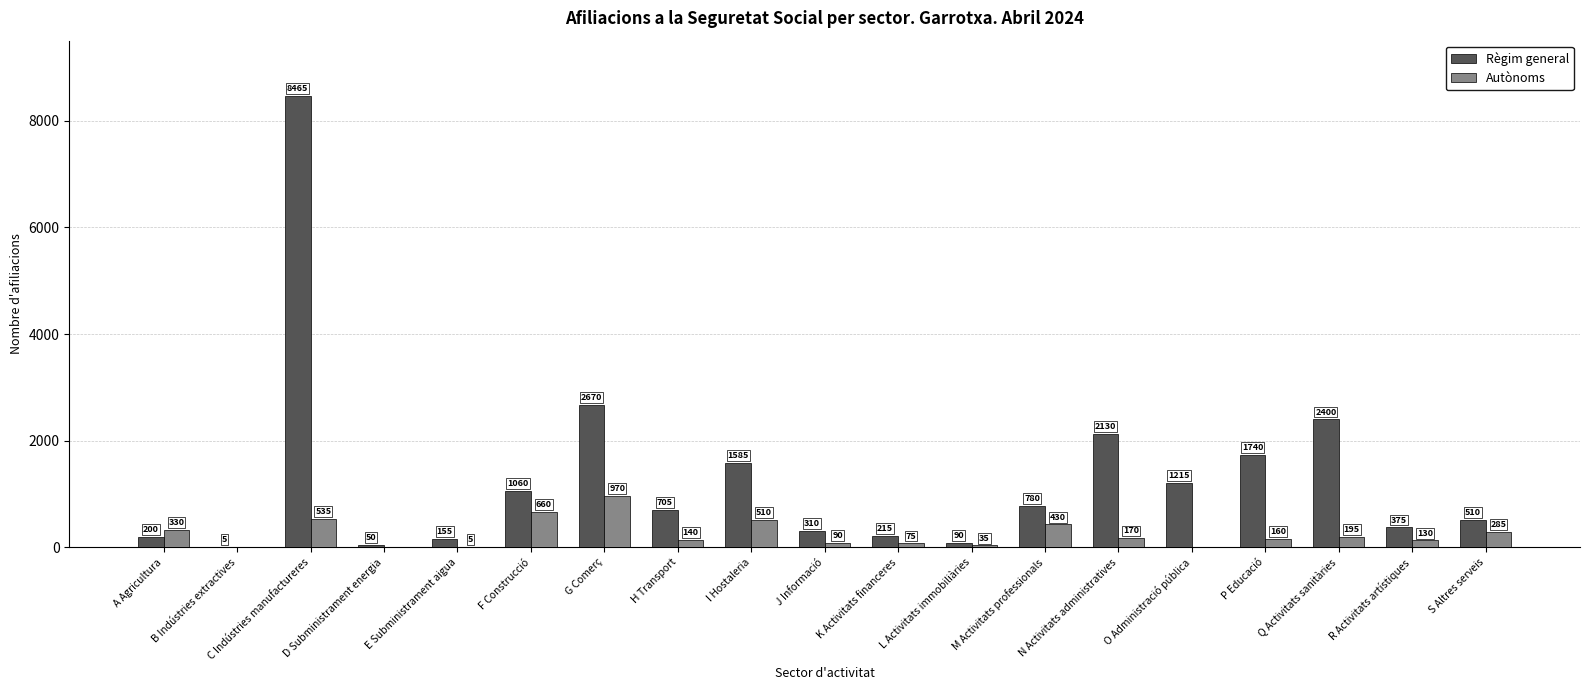

What is the maximum value shown in the chart?

8465